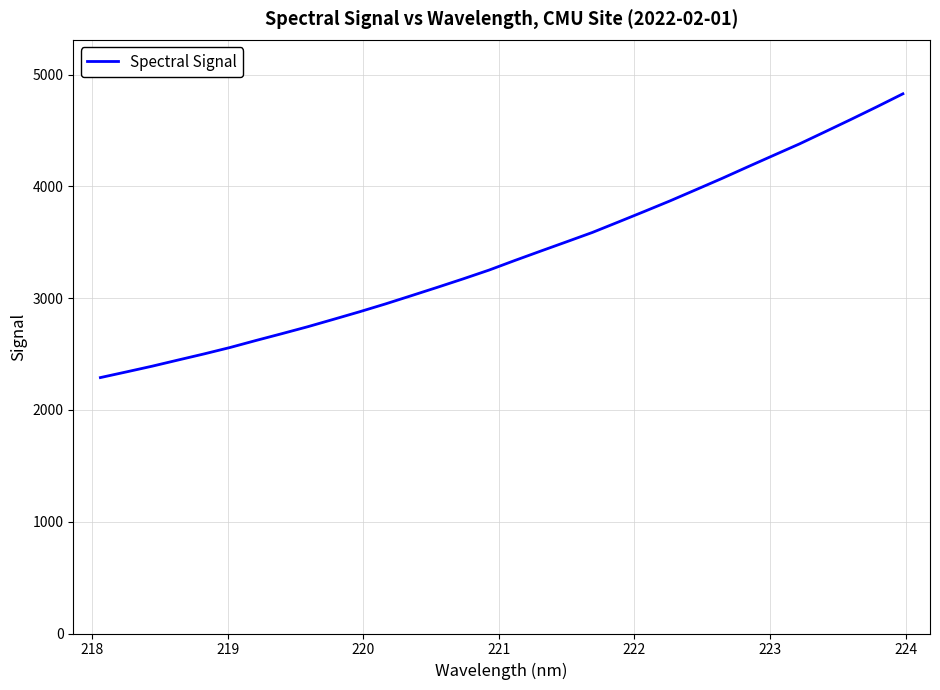

What is the smallest value displayed?

2289.9